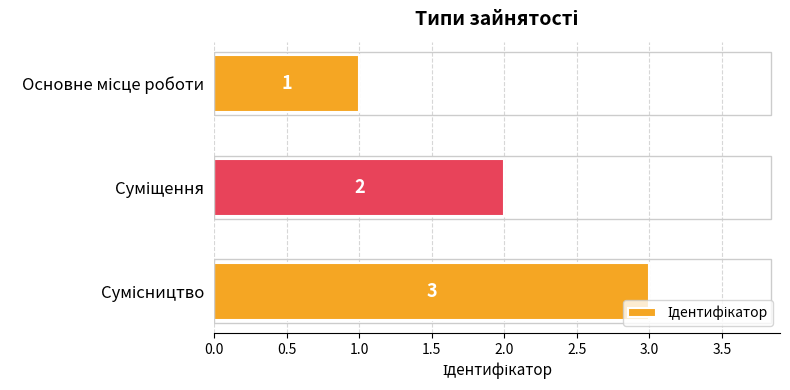

What is the sum of all values?

6